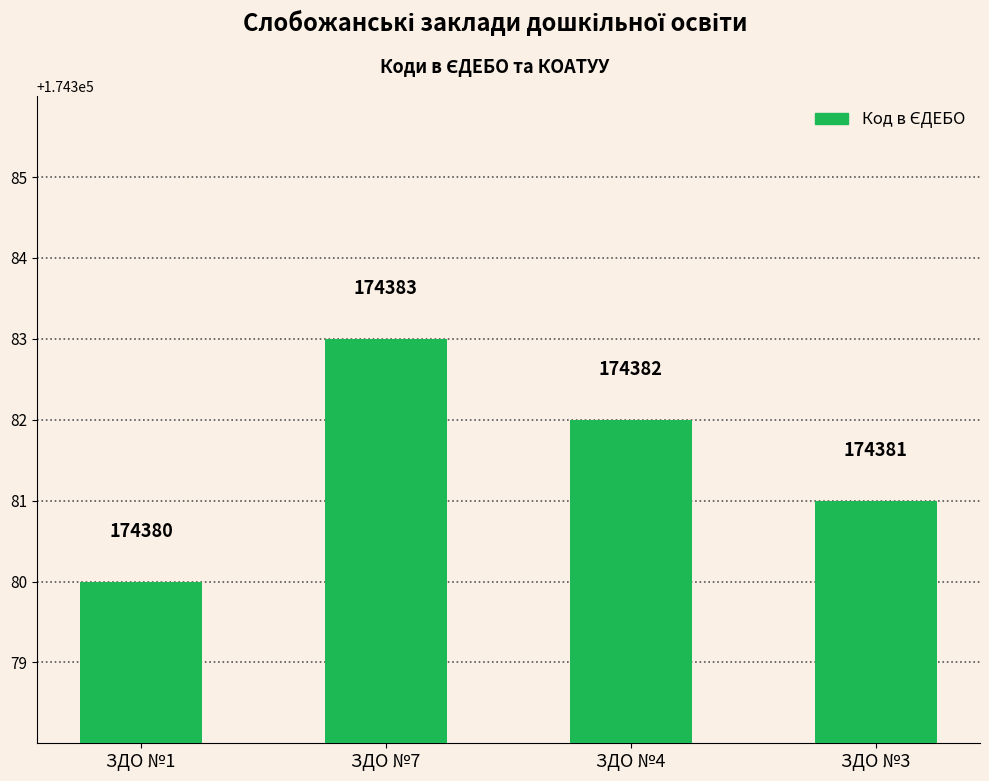

Count the number of categories in the chart.

4